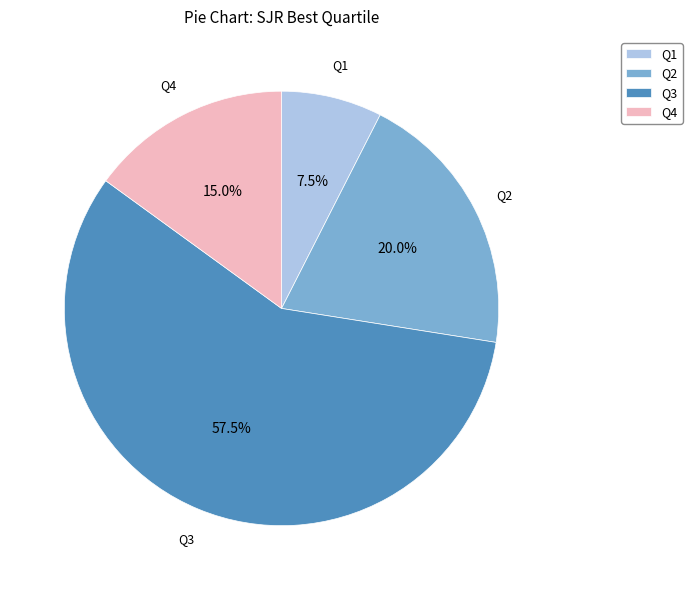

Count the number of slices in the pie.

4